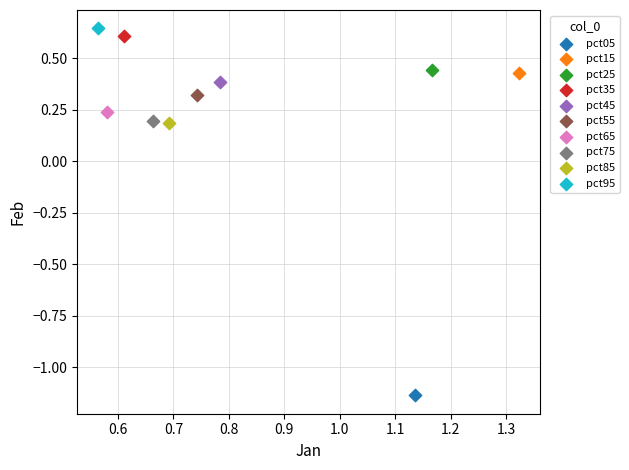

What are all the series names shown in the legend?

pct05, pct15, pct25, pct35, pct45, pct55, pct65, pct75, pct85, pct95